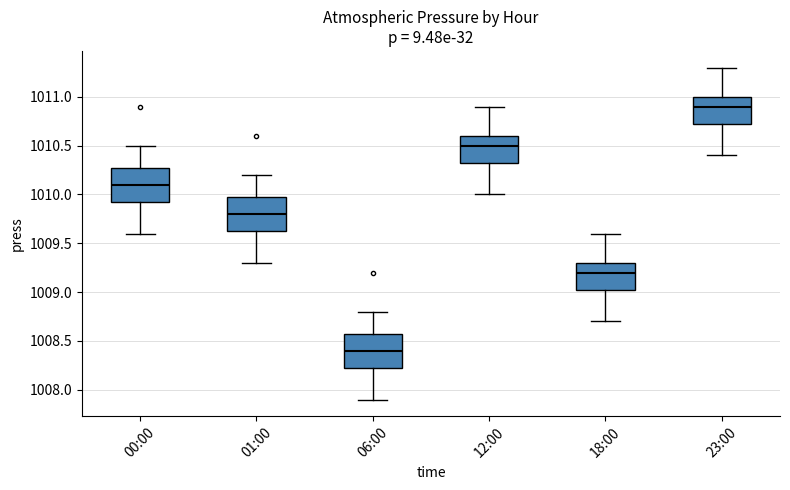

Reading left to right, read every box against the y-axis: the position of its median line, the range the box covers, and the ends of its whiskers. The values are not printed on the chart, so give them approximately, as read against the axis.

00:00: median 1010.10, box 1009.95 to 1010.30, whiskers 1009.60 to 1010.50
01:00: median 1009.80, box 1009.65 to 1010.00, whiskers 1009.30 to 1010.20
06:00: median 1008.40, box 1008.25 to 1008.60, whiskers 1007.90 to 1008.80
12:00: median 1010.50, box 1010.35 to 1010.60, whiskers 1010.00 to 1010.90
18:00: median 1009.20, box 1009.05 to 1009.30, whiskers 1008.70 to 1009.60
23:00: median 1010.90, box 1010.75 to 1011.00, whiskers 1010.40 to 1011.30